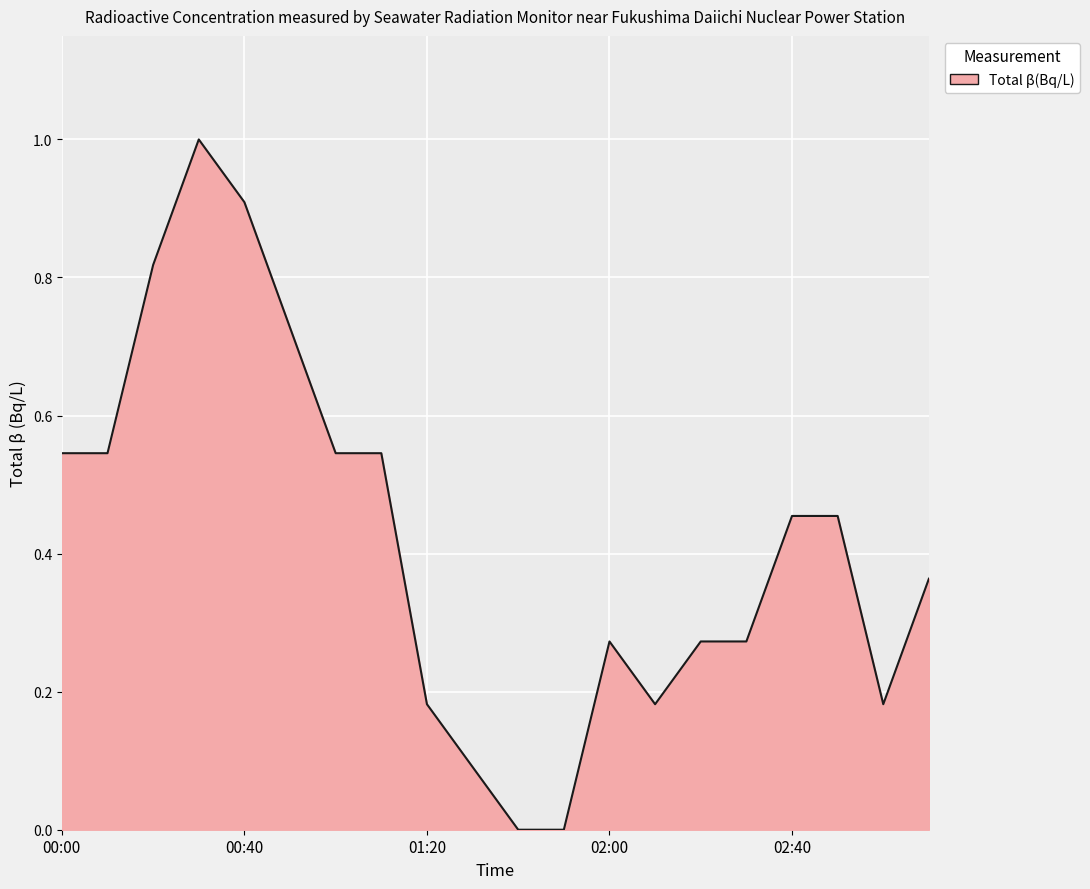

How many distinct data groups are displayed?

1